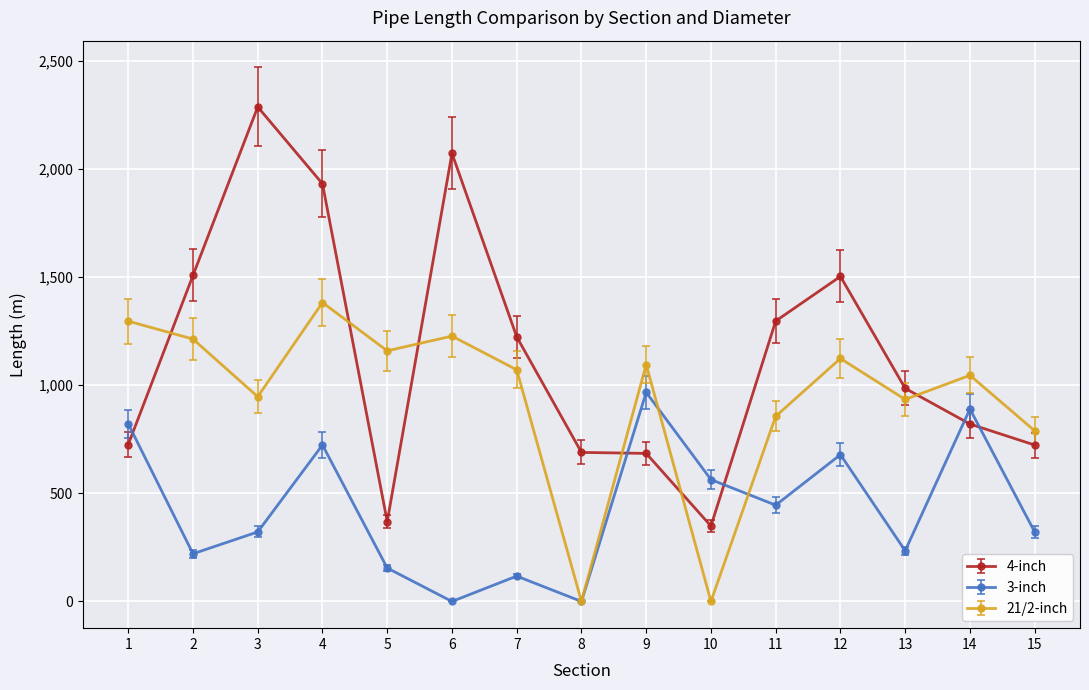

At 11, list the series in order from smallest to largest.

3-inch, 21/2-inch, 4-inch